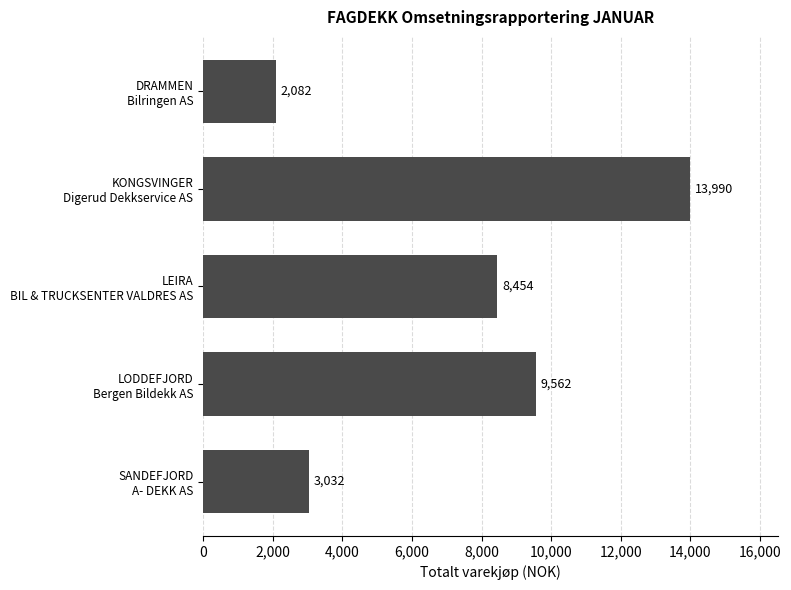

What is the minimum value shown in the chart?

2082